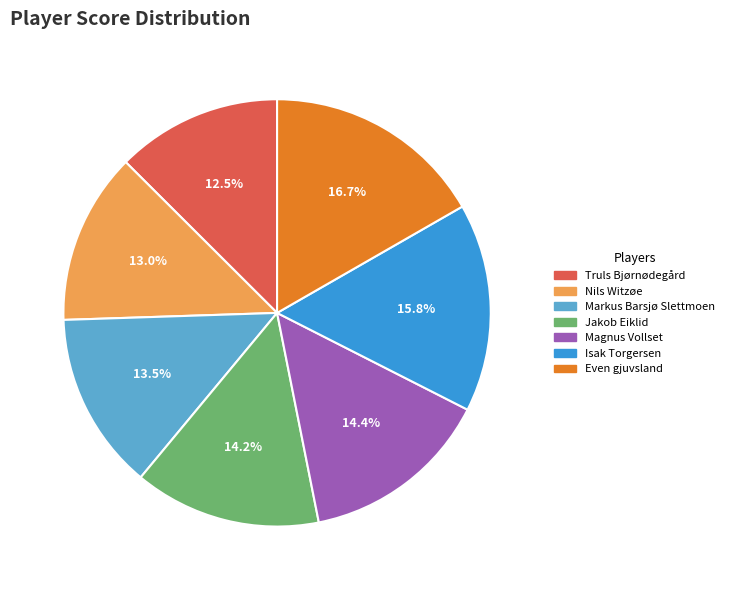

Is the sum of Markus Barsjø Slettmoen and Isak Torgersen greater than half?

No